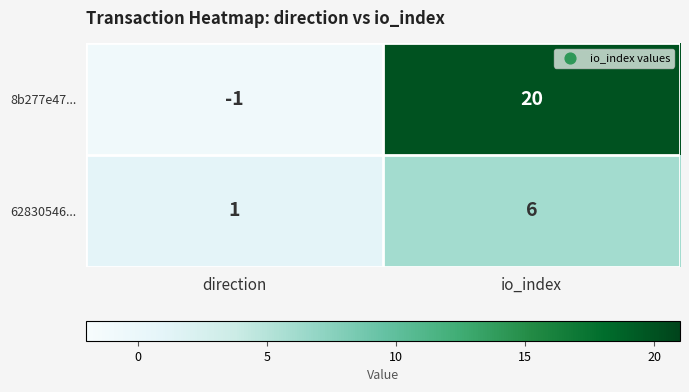

The value of 62830546... at direction is 0. True or false?

False